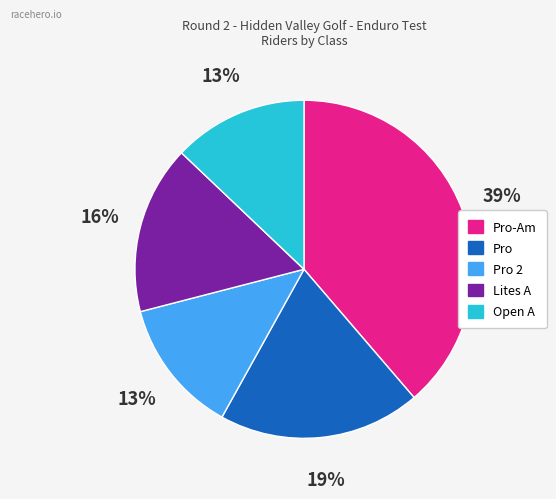

To the nearest percent, what percentage of the pie is Pro-Am?

39%